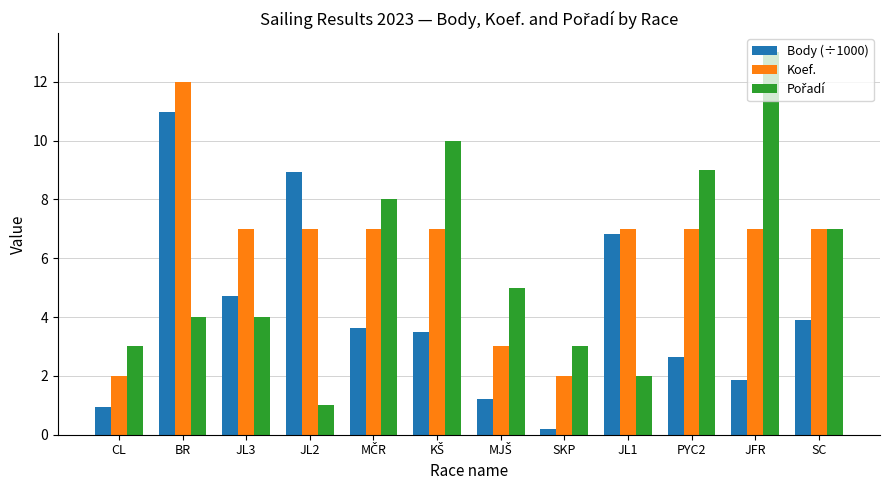

True or false: Koef. has a value of 18.9 at BR.

False